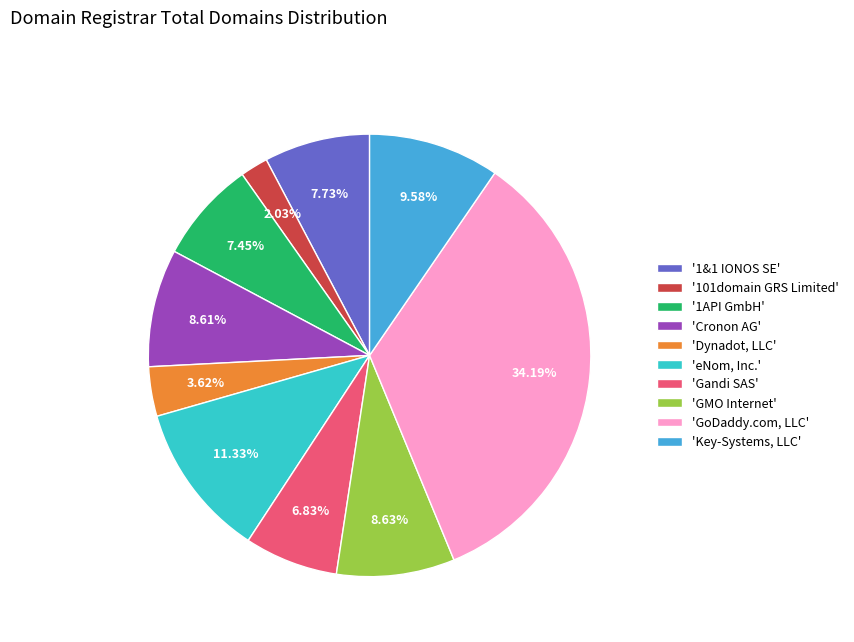

Which slice is the largest?

'GoDaddy.com, LLC'